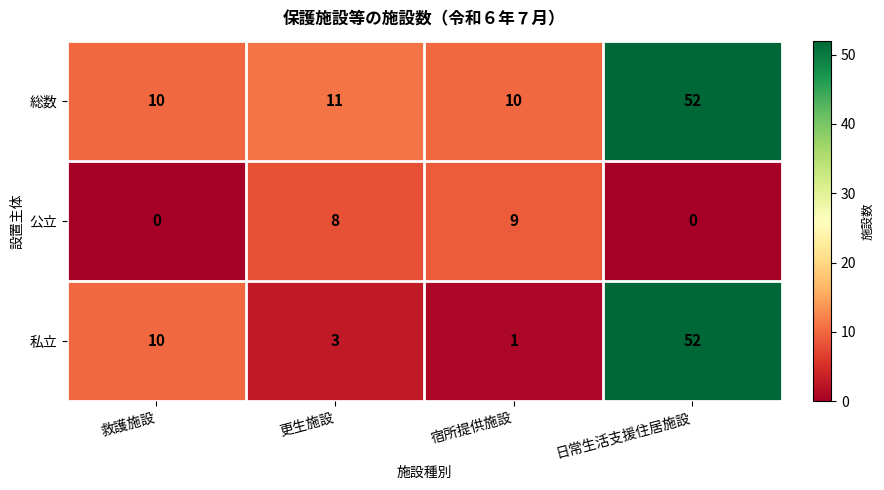

Rank the series by their average value, from lowest to highest.

公立, 私立, 総数